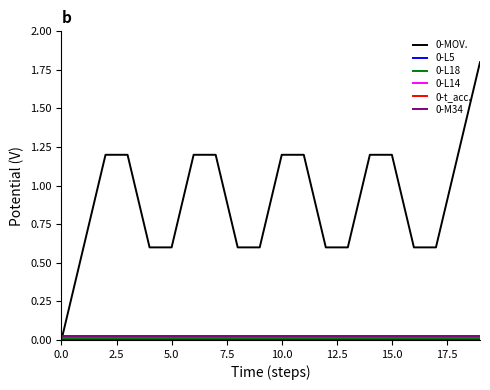

Between 2.5 and 9, which is larger?

2.5